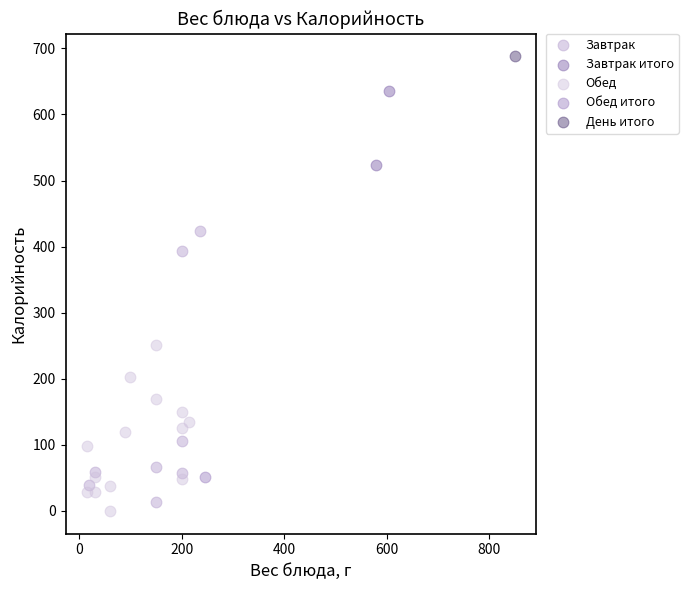

What are all the series names shown in the legend?

Завтрак, Завтрак итого, Обед, Обед итого, День итого